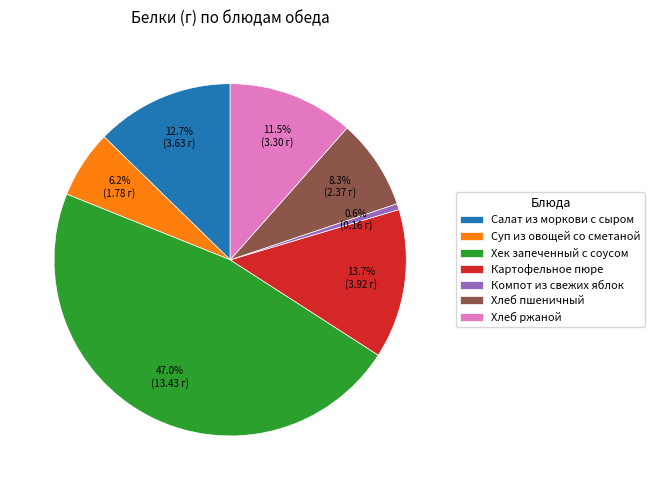

What percentage is NOT represented by Хлеб пшеничный?

91.7%